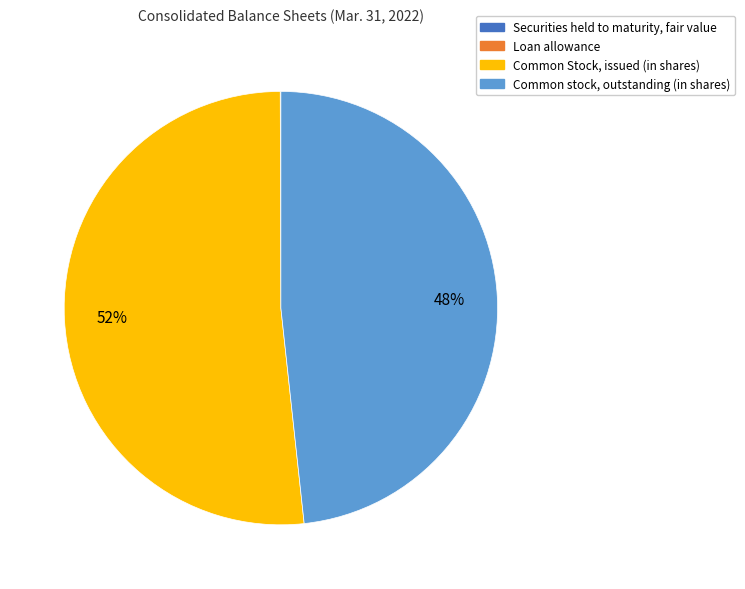

True or false: Common Stock, issued (in shares) accounts for 52% of the total.

True